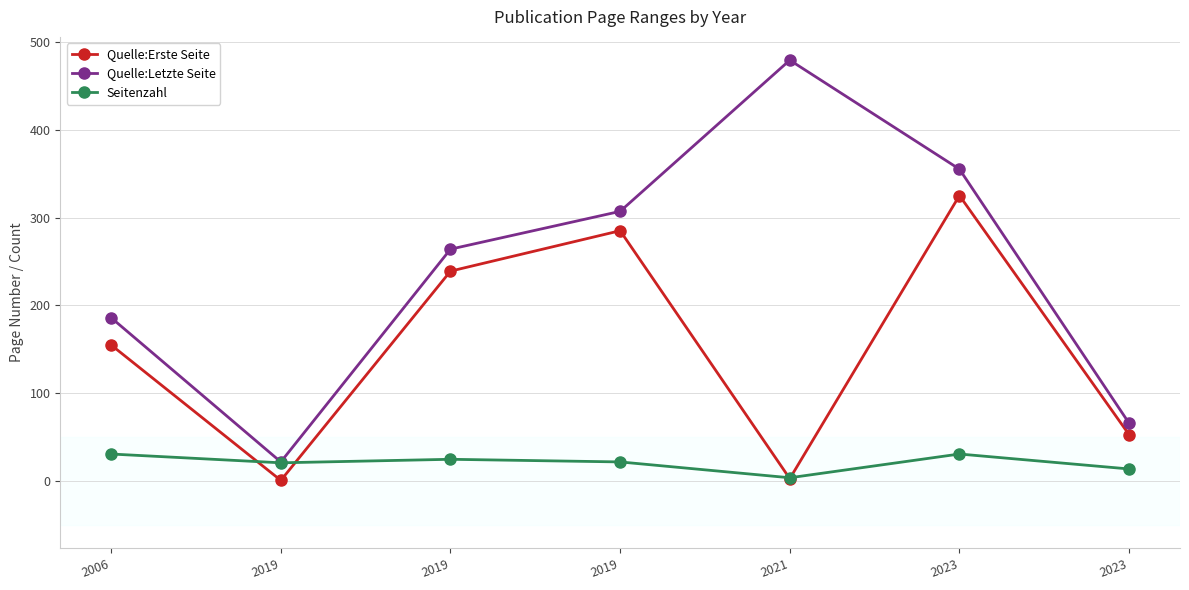

What is the value of the Quelle:Erste Seite point at the 4th from the left?

1